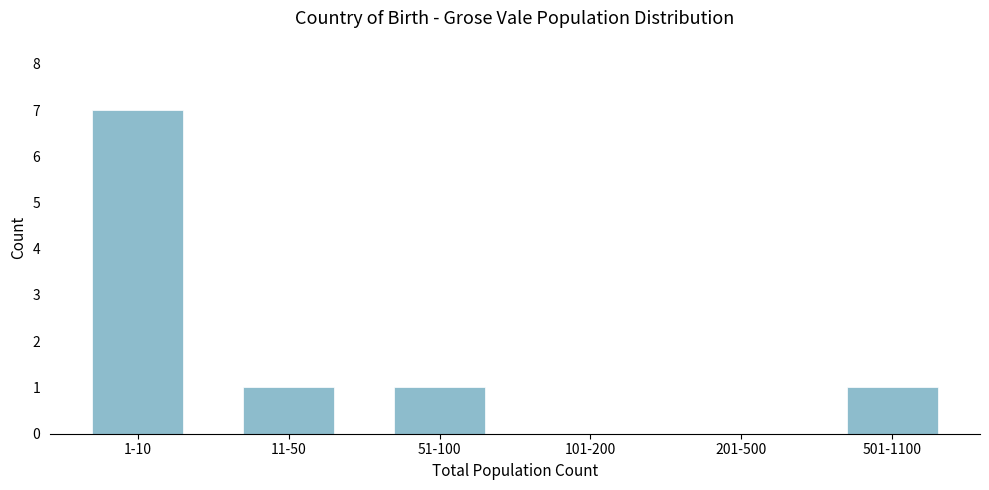

Reading right to left, what are all the values shown in this chart?

501-1100=1	201-500=0	101-200=0	51-100=1	11-50=1	1-10=7